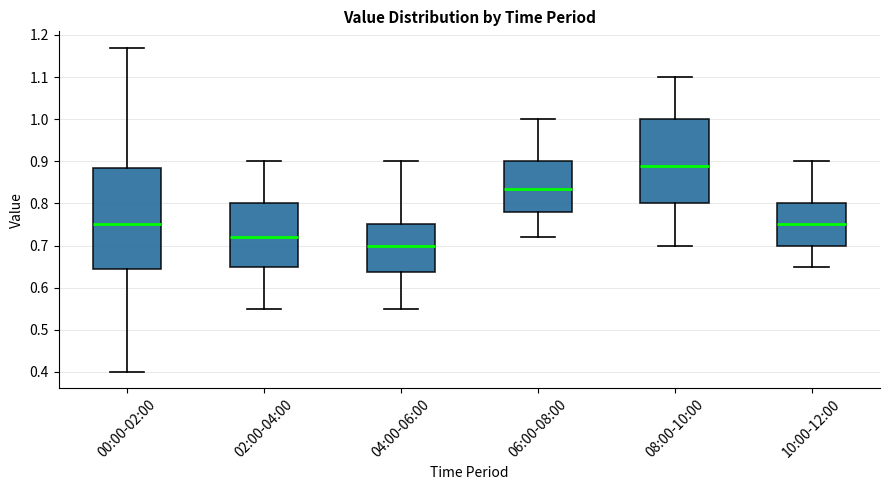

Reading left to right, read every box against the y-axis: the position of its median line, the range the box covers, and the ends of its whiskers. The values are not printed on the chart, so give them approximately, as read against the axis.

00:00-02:00: median 0.75, box 0.65 to 0.89, whiskers 0.40 to 1.17
02:00-04:00: median 0.72, box 0.65 to 0.80, whiskers 0.55 to 0.90
04:00-06:00: median 0.70, box 0.64 to 0.75, whiskers 0.55 to 0.90
06:00-08:00: median 0.84, box 0.78 to 0.90, whiskers 0.72 to 1.00
08:00-10:00: median 0.89, box 0.80 to 1.00, whiskers 0.70 to 1.10
10:00-12:00: median 0.75, box 0.70 to 0.80, whiskers 0.65 to 0.90